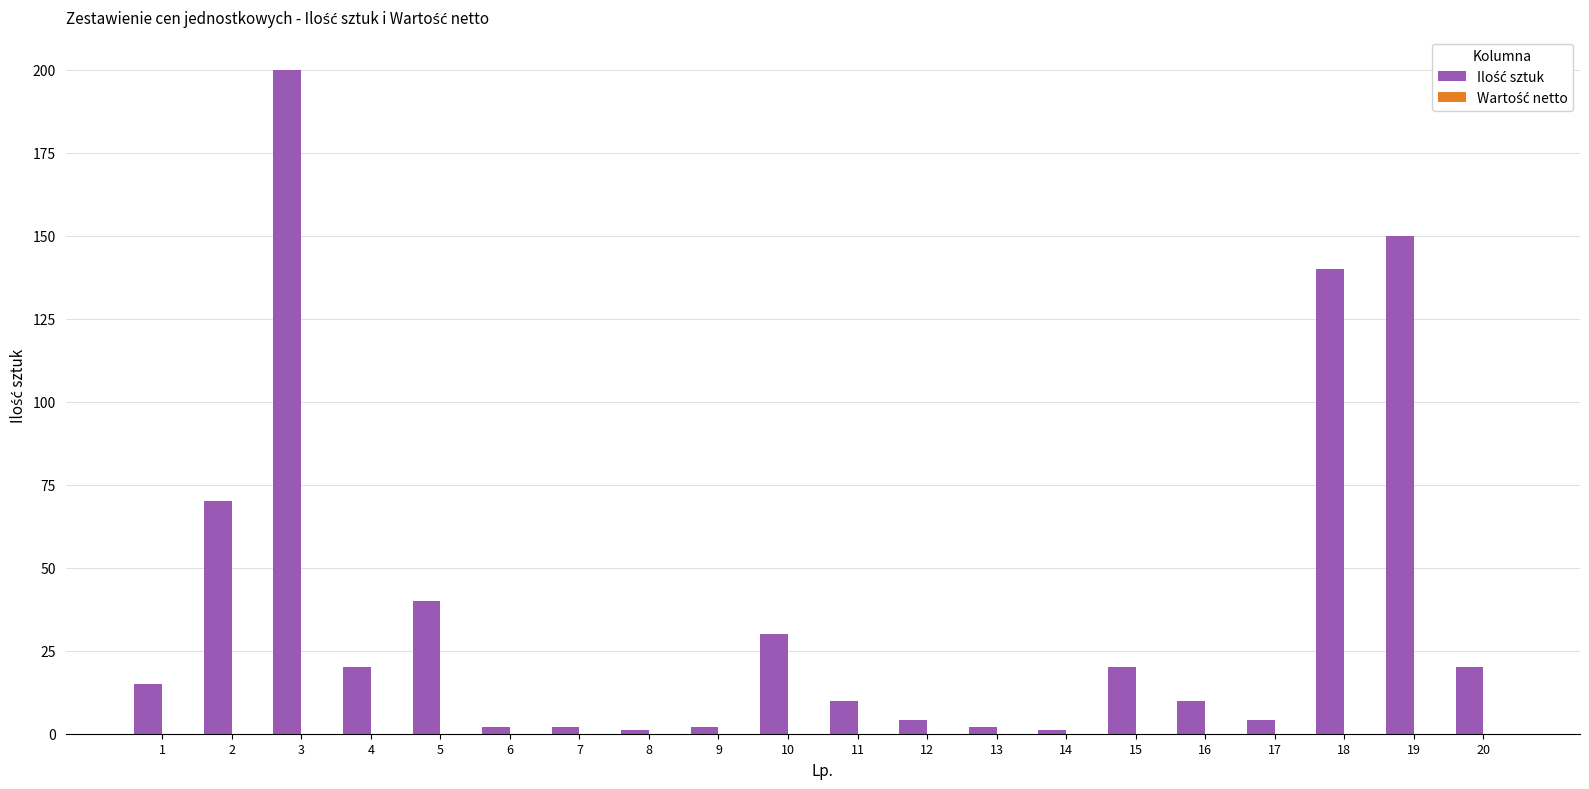

What is the ratio of the value at 5 to the value at 11?

4.0